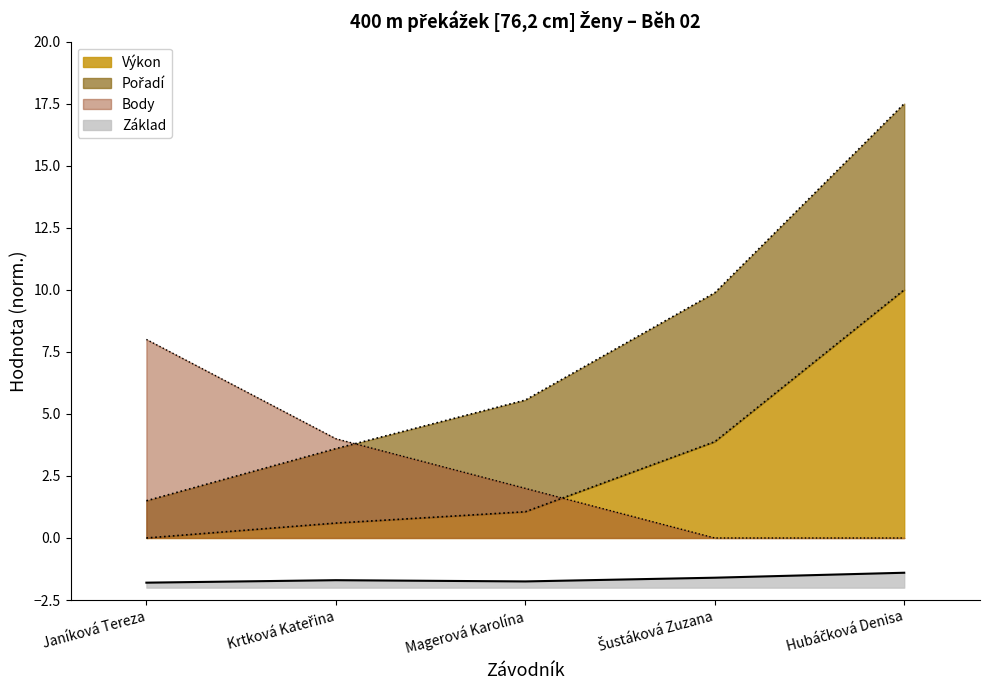

Between Krtková Kateřina and Hubáčková Denisa, which series saw the biggest shift?

Výkon